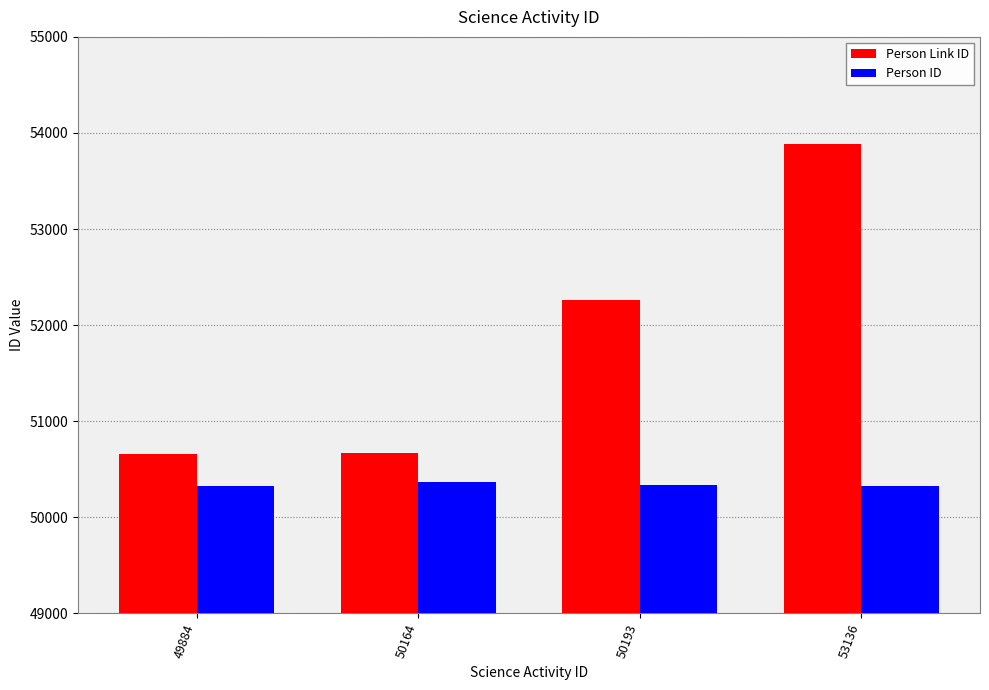

How many data points in Person Link ID are less than 52261?

2